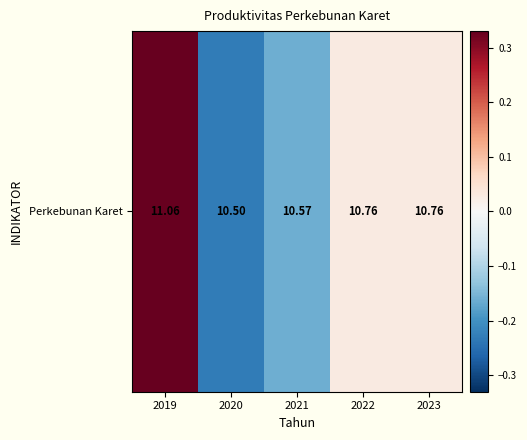

Which category has the lowest value across all series?

2020